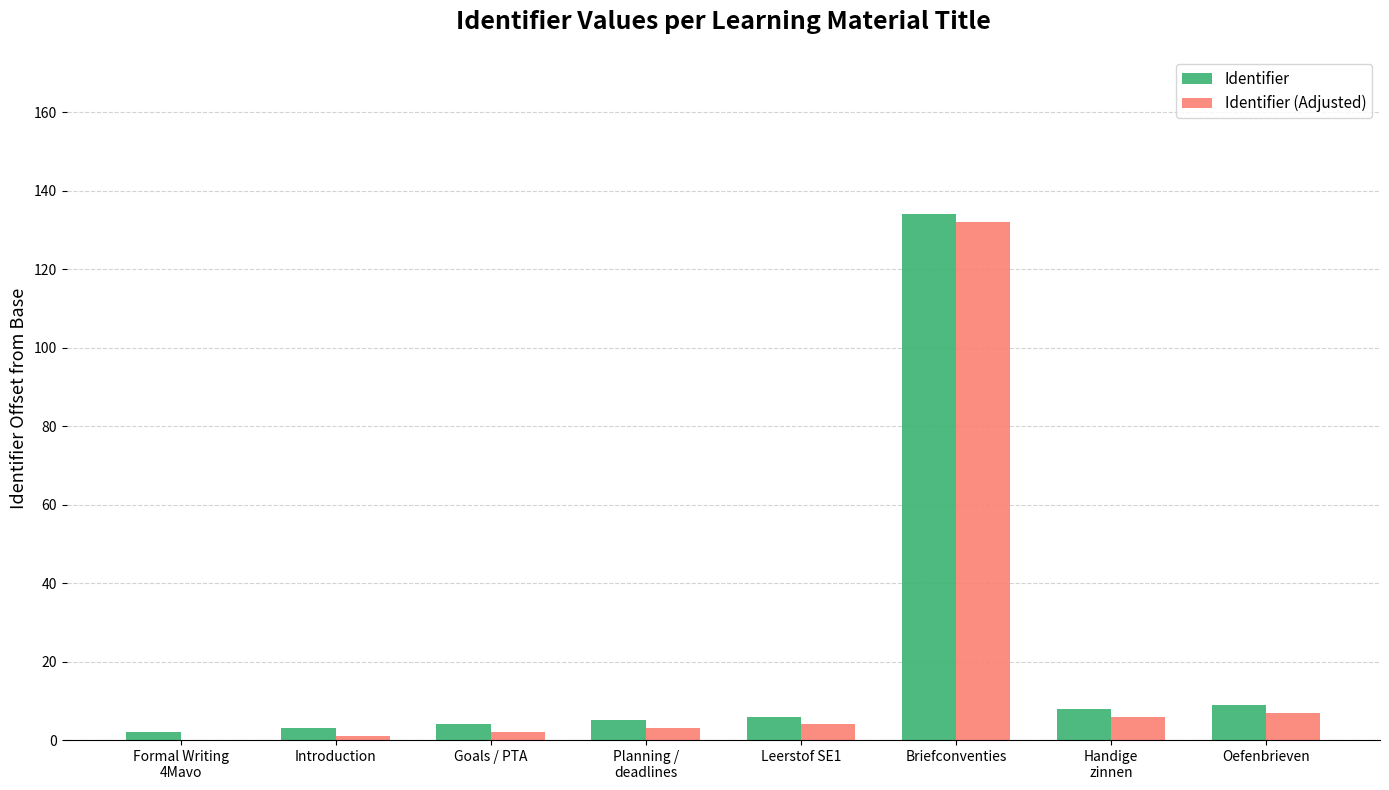

What is the difference between the Identifier (Adjusted) values at Goals / PTA and Planning /
deadlines?

1